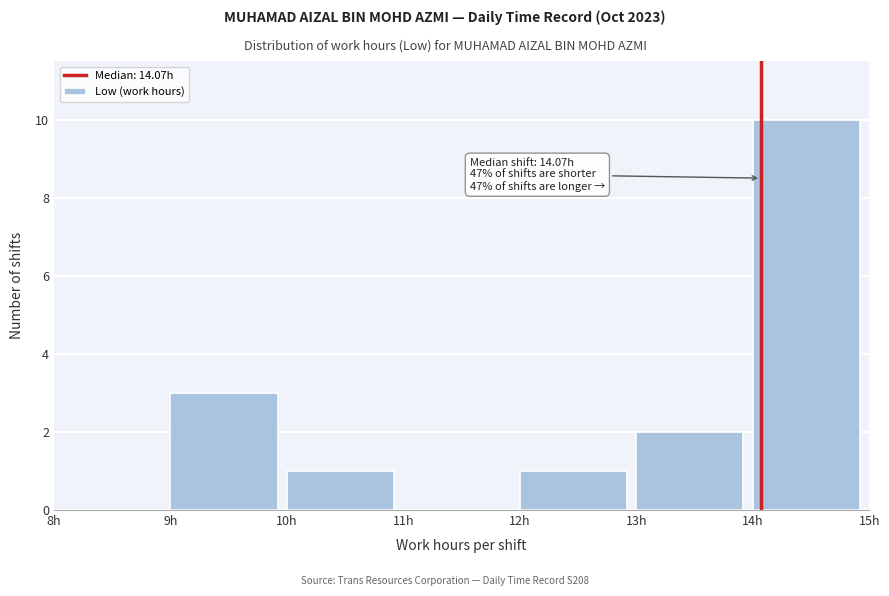

Which range on the x-axis has the tallest bar?

14 to 15